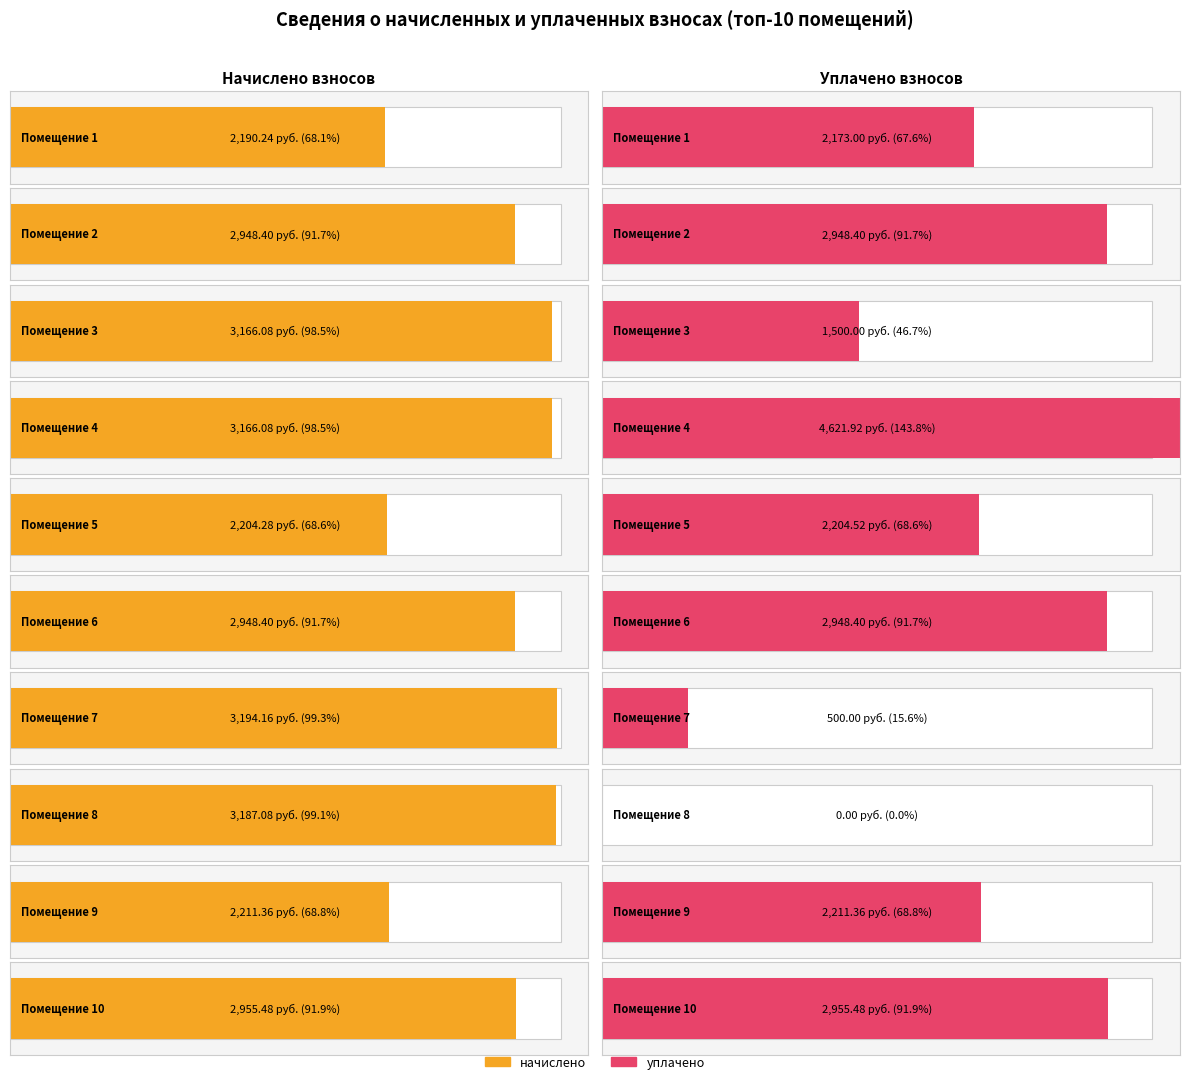

Are the bars grouped side by side (vs. stacked)?

Yes